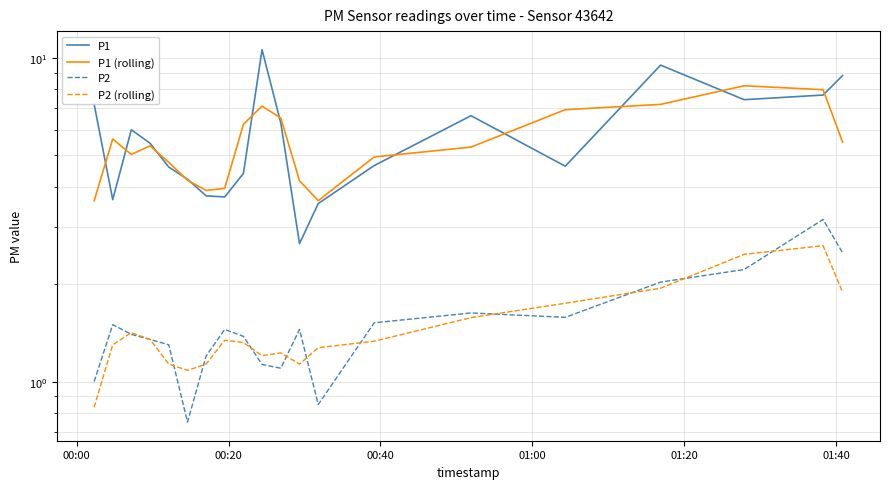

What is the maximum value for P1?

10.6